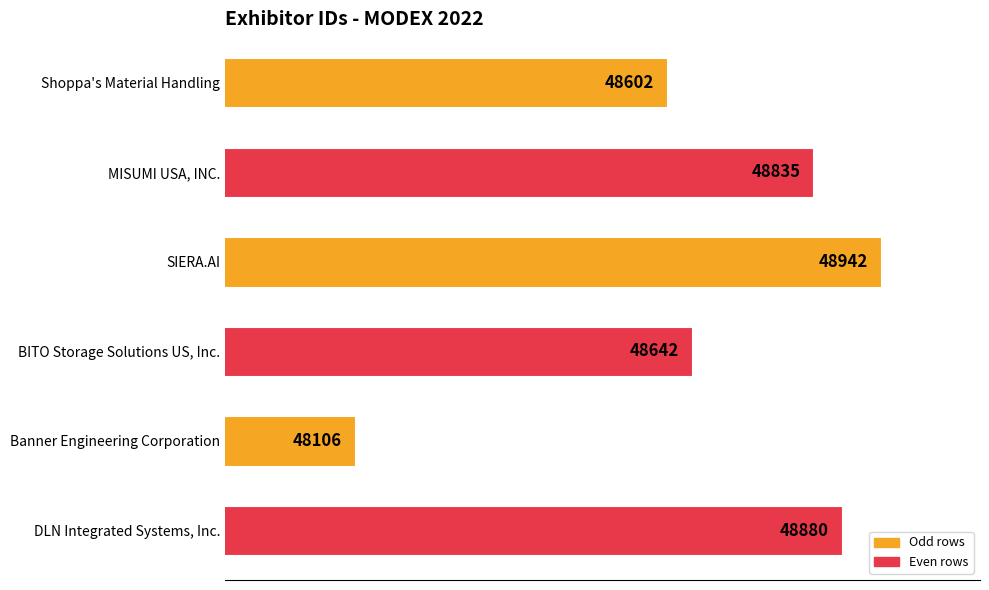

How many bars are there in total?

6